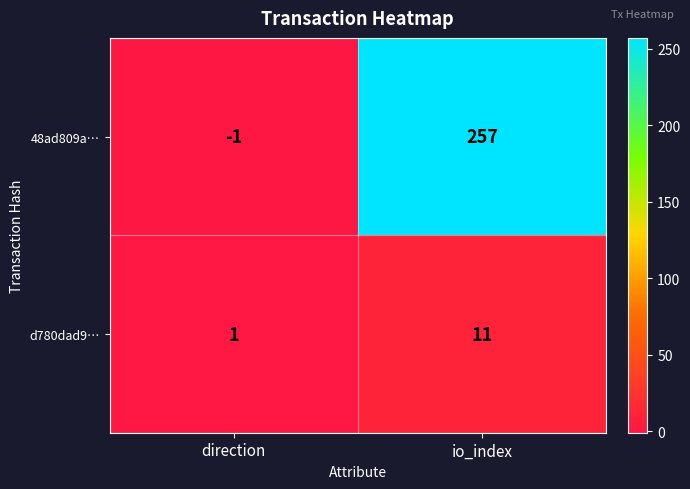

How many series are shown in this chart?

2